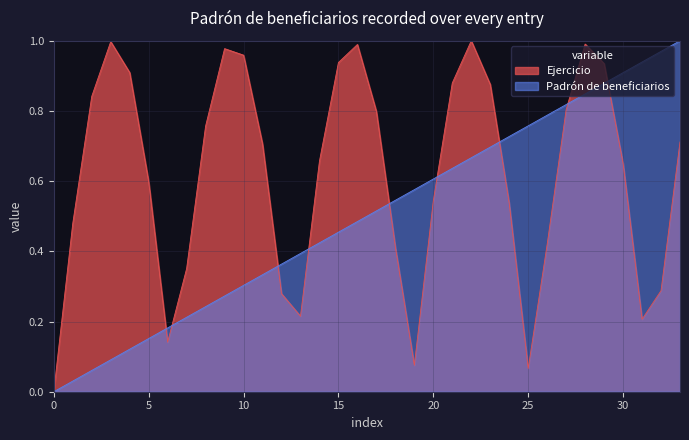

What is the greatest value displayed?

1.0